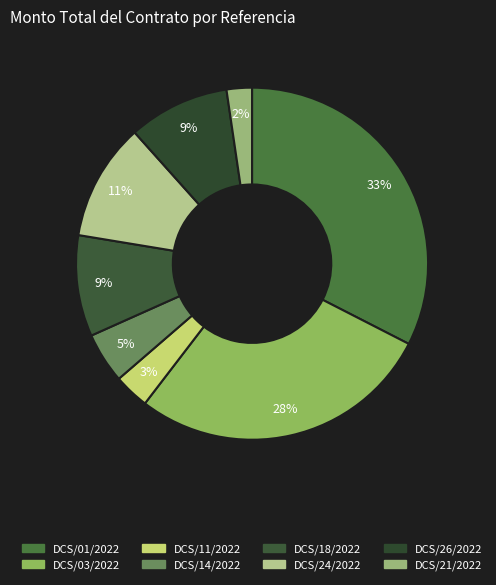

What is the change in value from DCS/14/2022 to DCS/26/2022?

+50000